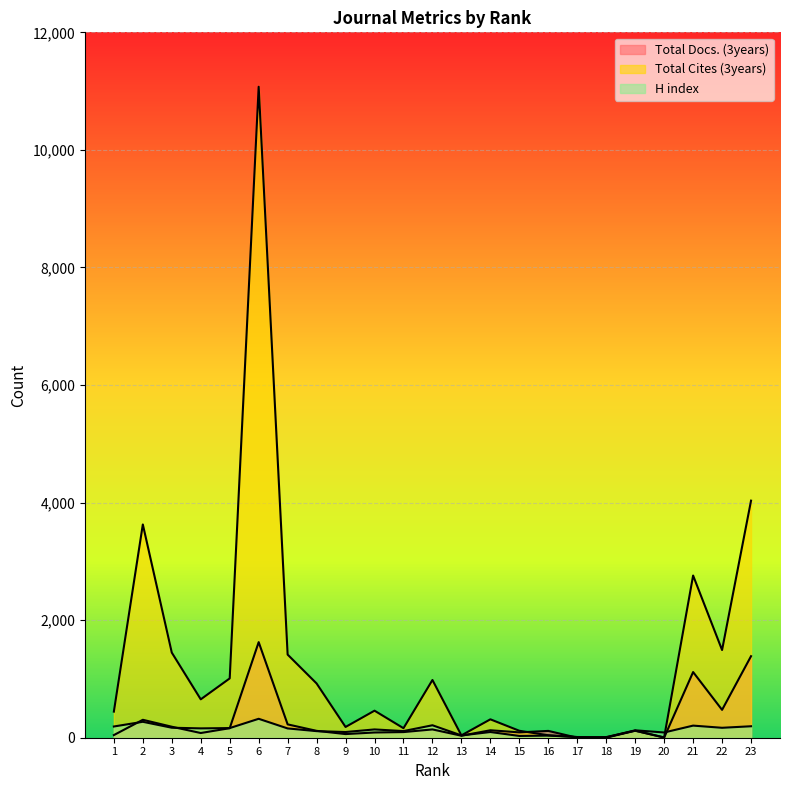

Count the number of categories in the chart.

23